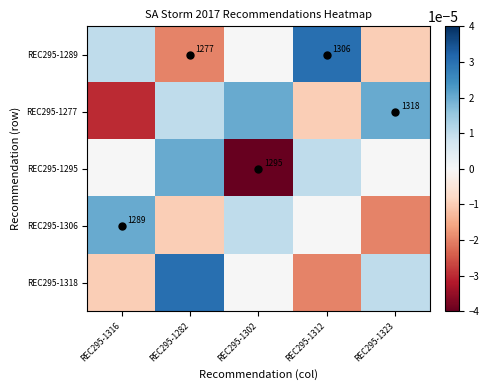

The value of REC295-1277 at REC295-1323 is 2303.7. True or false?

False